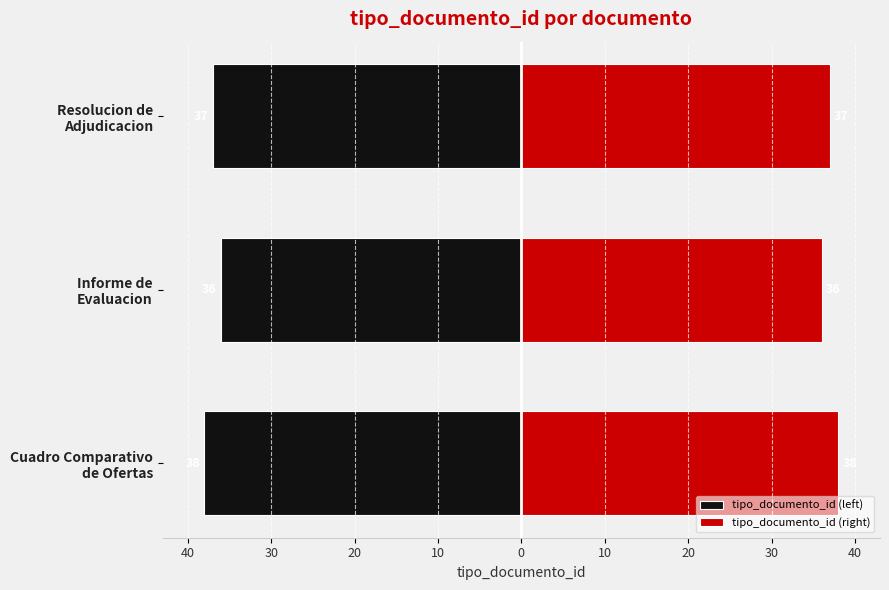

Is the value of tipo_documento_id (left) at Resolucion de Adjudicacion greater than the value of tipo_documento_id (right) at Resolucion de Adjudicacion?

No